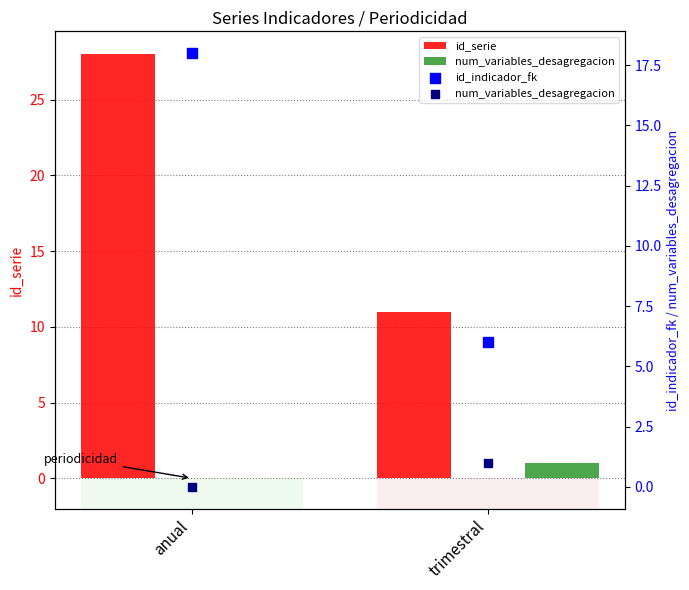

Which series contains the lowest Y value?

num_variables_desagregacion